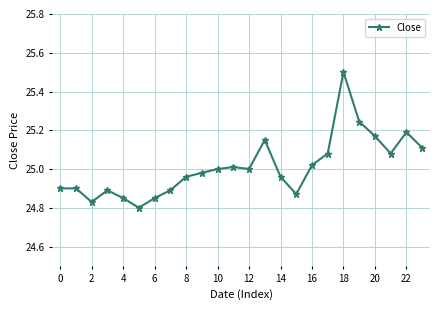

What is the maximum value shown in the chart?

25.5